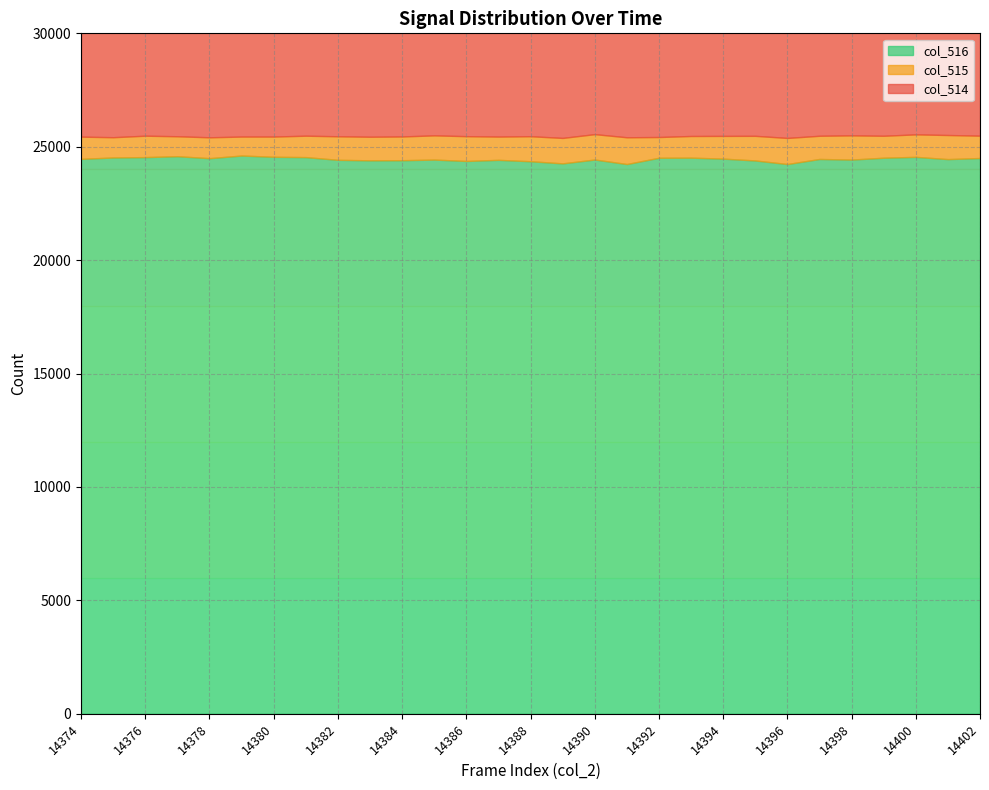

Reading left to right, what are all the values shown in this chart?

col_514: 14374=25445	14375=25420	14376=25487	14377=25462	14378=25416	14379=25449	14380=25449	14381=25461	14382=25441	14383=25453	14384=25415	14385=25502	14386=25466	14387=25457	14388=25464	14389=25389	14390=25556	14391=25467	14392=25449	14393=25474	14394=25478	14395=25481	14396=25454	14397=25486	14398=25505	14399=25484	14400=25488	14401=25463	14402=25517
col_515: 14374=979	14375=893	14376=944	14377=879	14378=920	14379=836	14380=892	14381=944	14382=1038	14383=1040	14384=1047	14385=1068	14386=1093	14387=1026	14388=1103	14389=1122	14390=1119	14391=1179	14392=914	14393=955	14394=1002	14395=1086	14396=1150	14397=1023	14398=1068	14399=968	14400=992	14401=1062	14402=985
col_516: 14374=24466	14375=24527	14376=24543	14377=24583	14378=24496	14379=24613	14380=24557	14381=24543	14382=24423	14383=24401	14384=24406	14385=24434	14386=24373	14387=24422	14388=24361	14389=24267	14390=24437	14391=24238	14392=24515	14393=24519	14394=24476	14395=24395	14396=24238	14397=24461	14398=24434	14399=24516	14400=24554	14401=24455	14402=24503